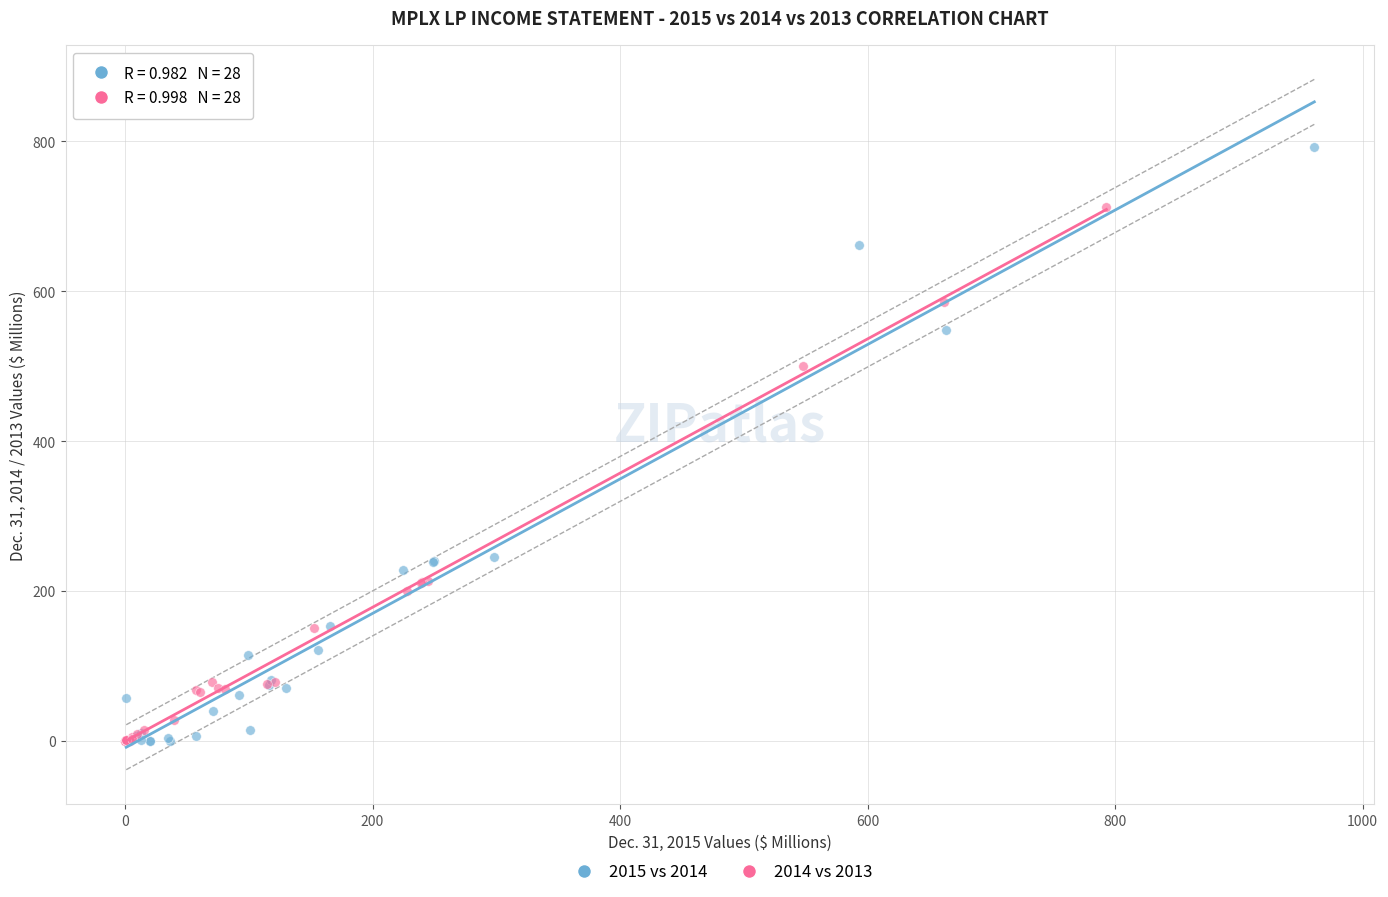

Which series has the widest spread of Y values?

2015 vs 2014